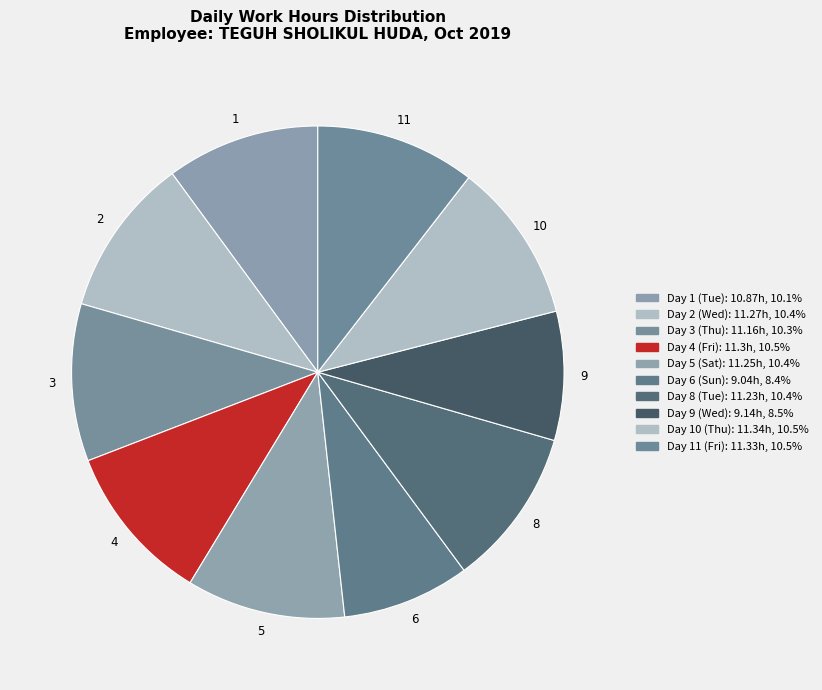

To the nearest percent, what percentage of the pie is Day 8 (Tue)?

10%